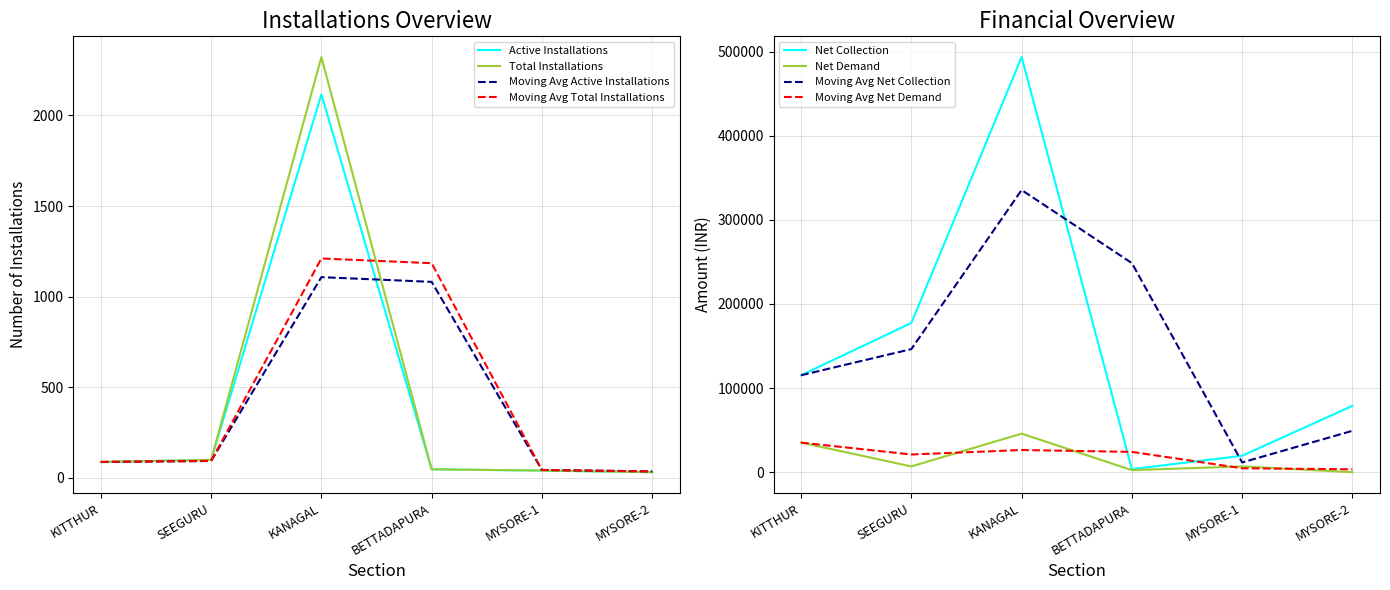

Reading right to left, transcribe all the data shown in this chart.

Active Installations: 31.0	40.0	47.0	2116.0	99.0	87.0
Total Installations: 31.0	40.0	47.0	2322.0	99.0	88.0
Net Collection: 78871.0	19544.6	3636.0	493479.6	177435.4	115255.9
Net Demand: 0.0	6892.0	2460.0	45850.0	6892.0	35209.0